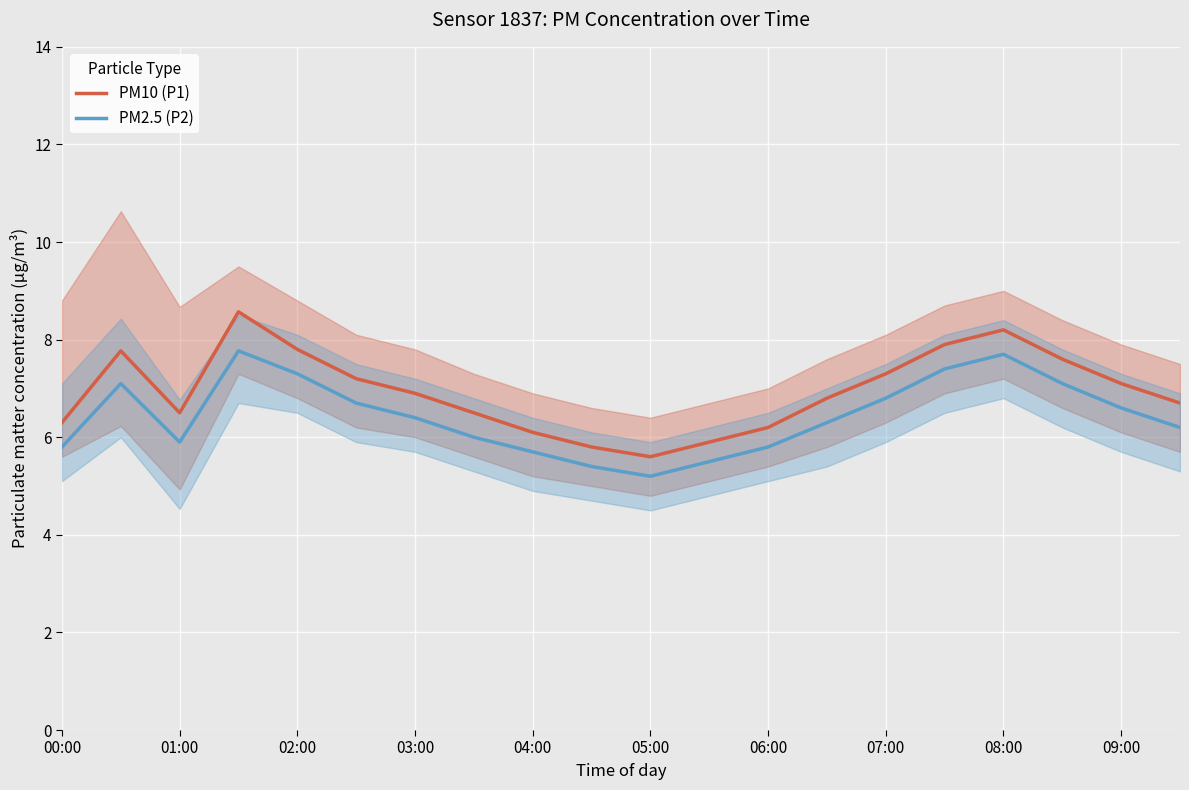

Is it true that PM2.5 (P2) equals 3.1 at 01:00?

False